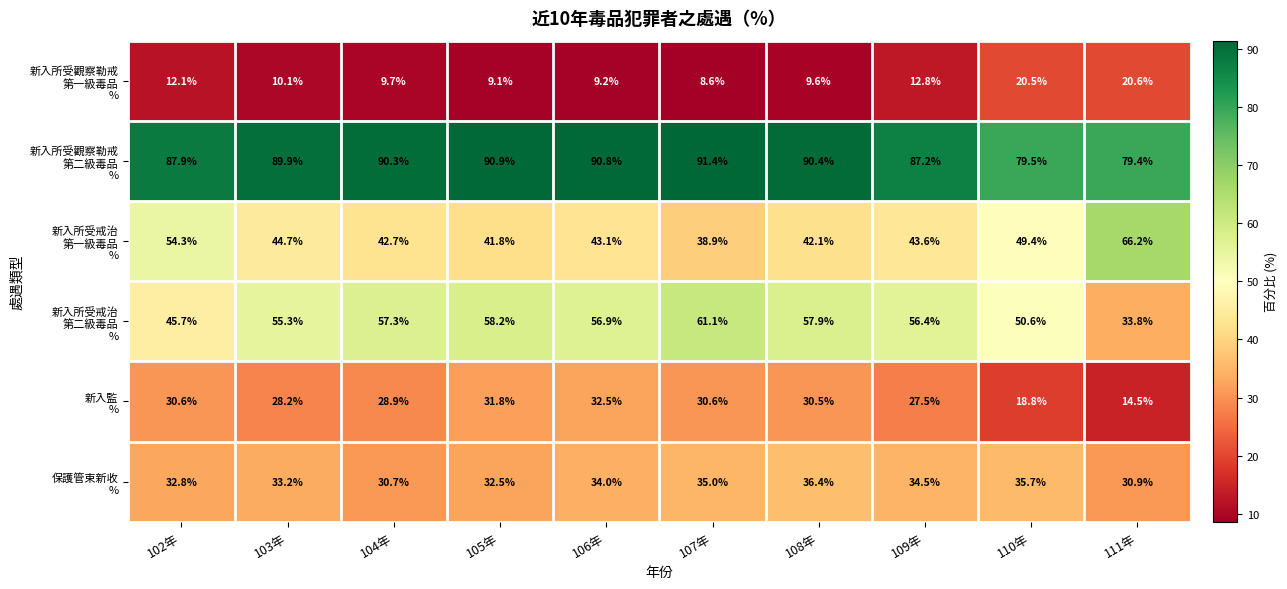

What is the spread (max minus min) of values at 110年?

60.7